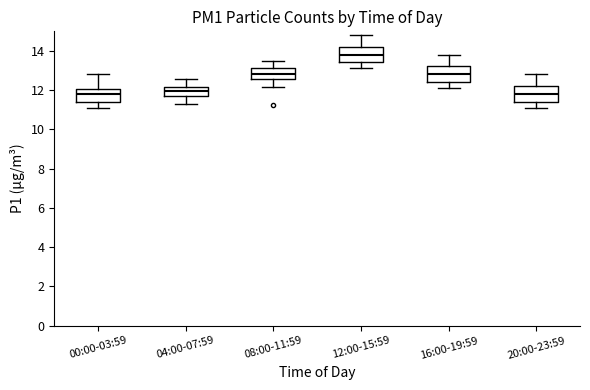

Reading left to right, read every box against the y-axis: the position of its median line, the range the box covers, and the ends of its whiskers. The values are not printed on the chart, so give them approximately, as read against the axis.

00:00-03:59: median 11.8, box 11.4 to 12.0, whiskers 11.2 to 12.8
04:00-07:59: median 12.0, box 11.6 to 12.2, whiskers 11.4 to 12.6
08:00-11:59: median 12.8, box 12.6 to 13.2, whiskers 12.2 to 13.6
12:00-15:59: median 13.8, box 13.4 to 14.2, whiskers 13.2 to 14.8
16:00-19:59: median 12.8, box 12.4 to 13.2, whiskers 12.2 to 13.8
20:00-23:59: median 11.8, box 11.4 to 12.2, whiskers 11.2 to 12.8